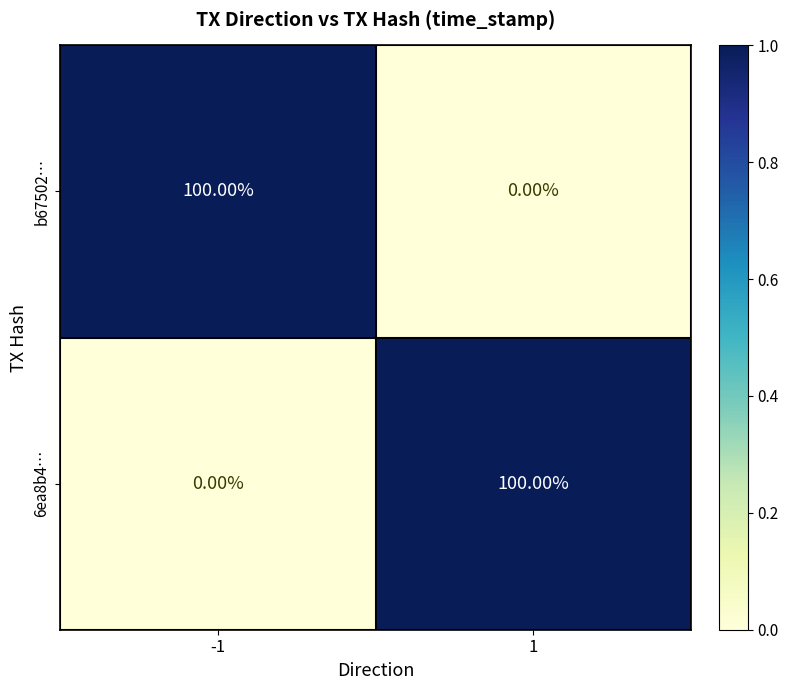

What is the maximum value shown in the chart?

100